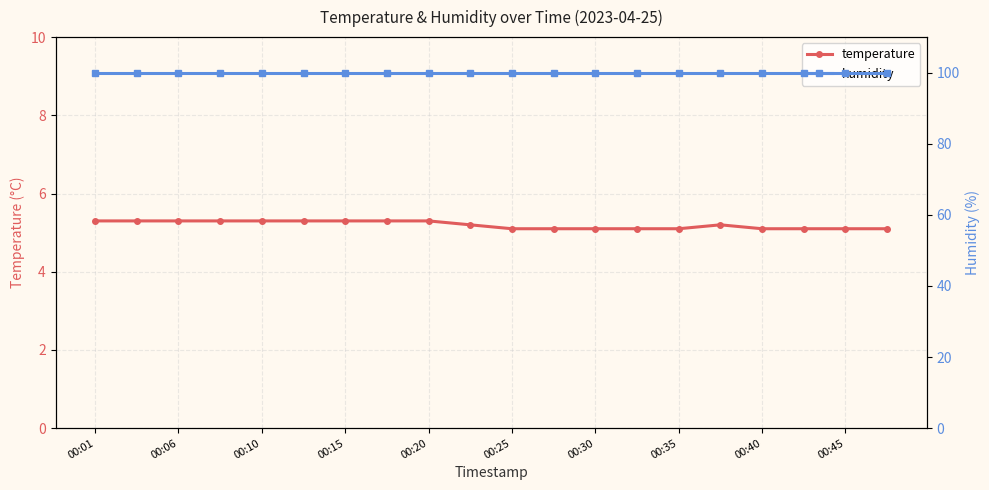

True or false: humidity and temperature cross at least once.

False